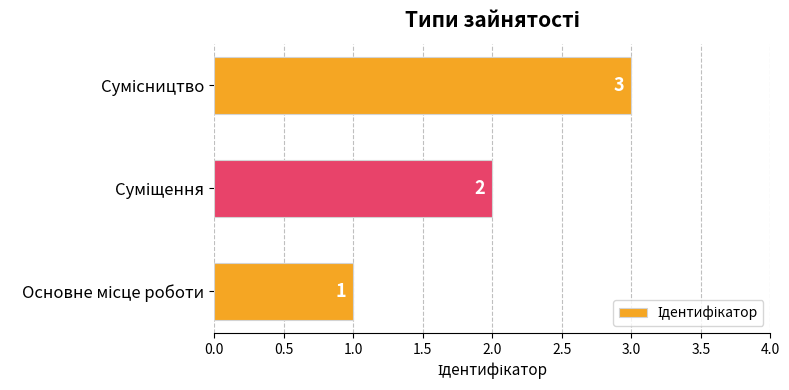

What is the sum of all values?

6